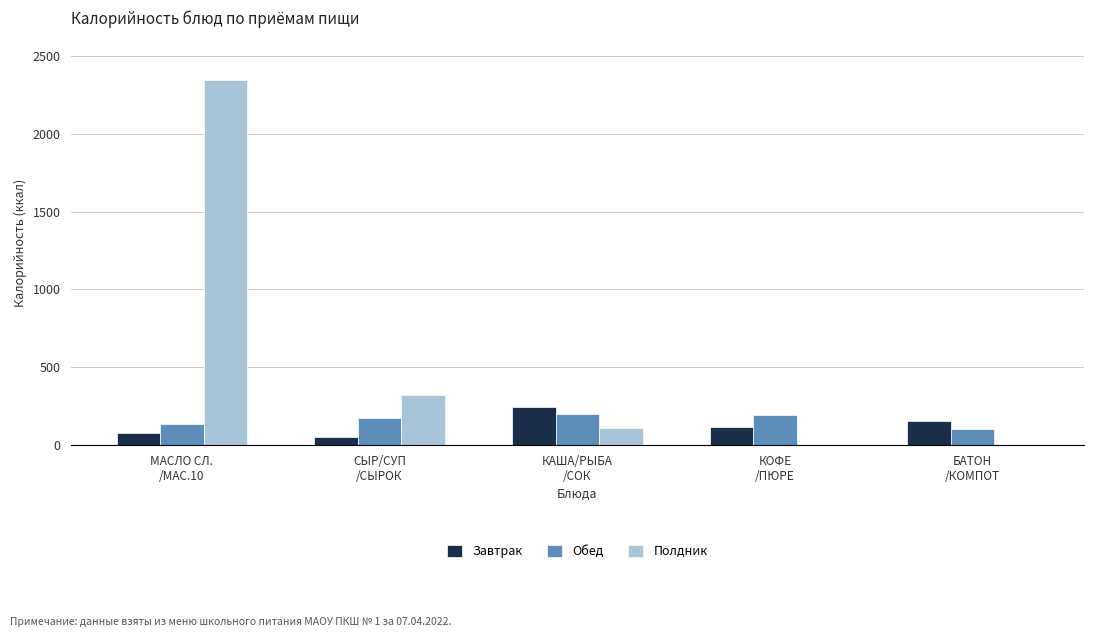

Where does the Полдник series first go above 109?

МАСЛО СЛ.
/МАС.10